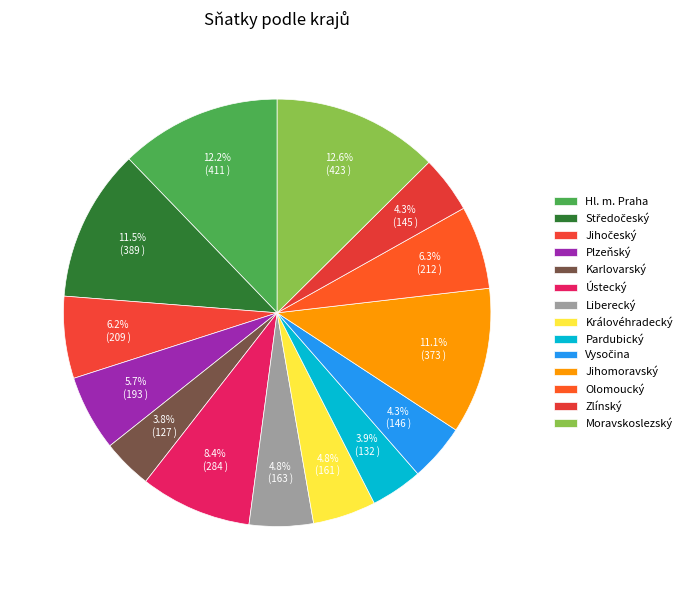

To the nearest percent, what percentage of the pie is Plzeňský?

6%